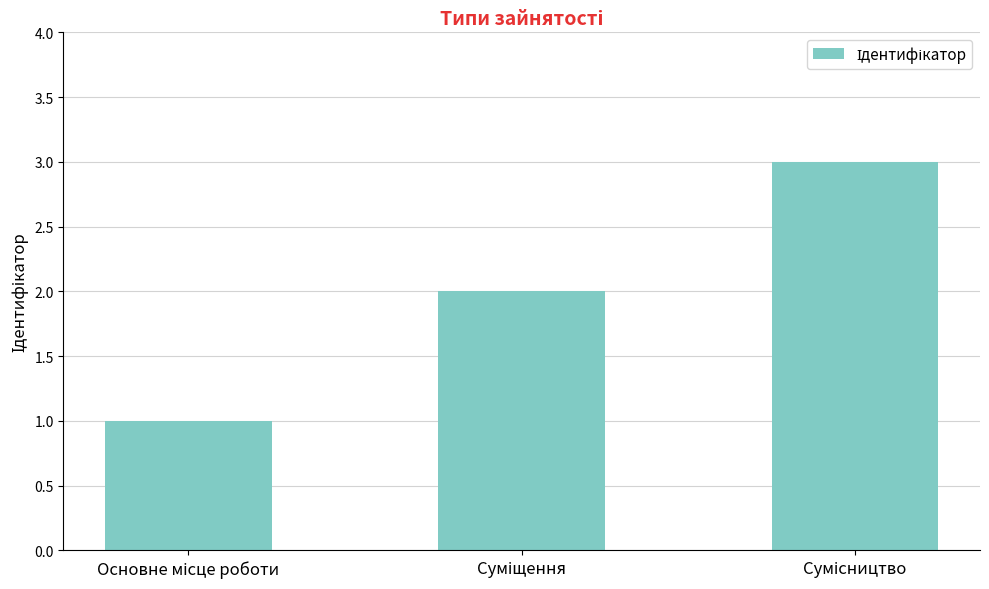

What is the sum of all values?

6